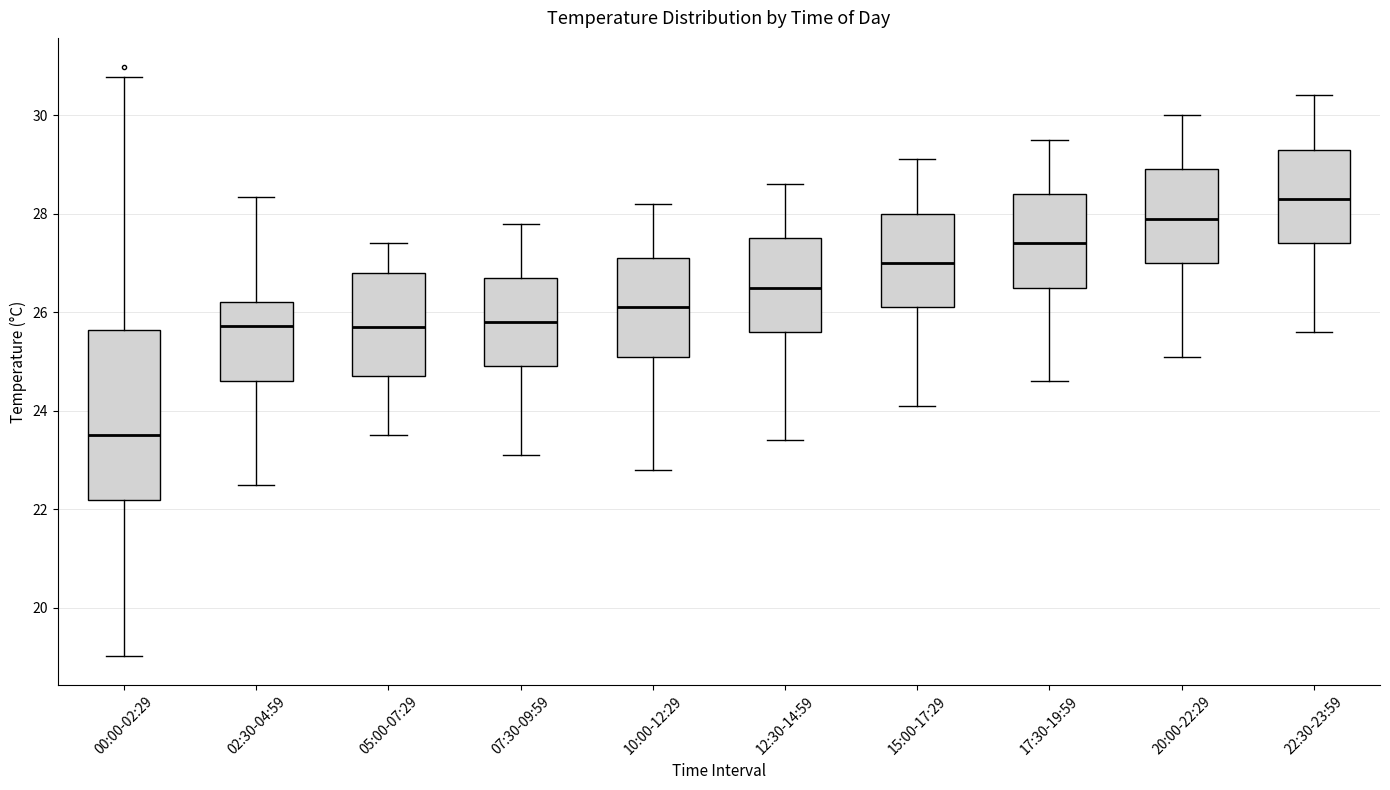

Comparing the boxes themselves (not the whiskers), which one is the tallest?

00:00-02:29